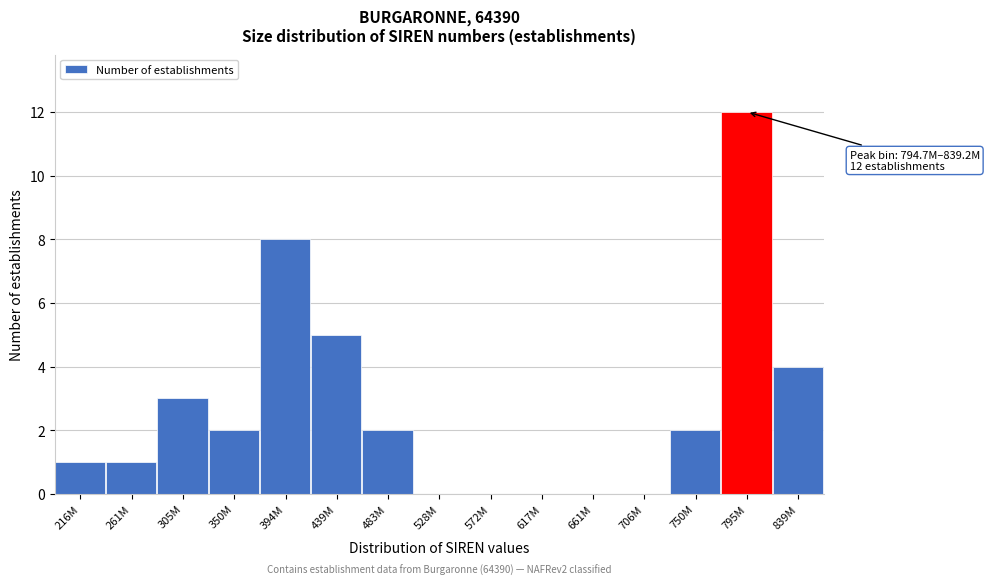

Reading left to right, list all the values displayed in this chart.

216M=1	261M=1	305M=3	350M=2	394M=8	439M=5	483M=2	528M=0	572M=0	617M=0	661M=0	706M=0	750M=2	795M=12	839M=4